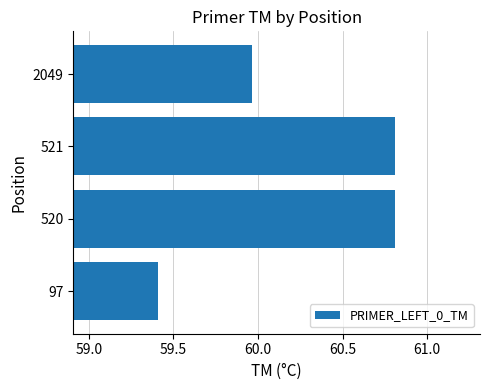

What is the difference between the second highest and minimum values?

1.4